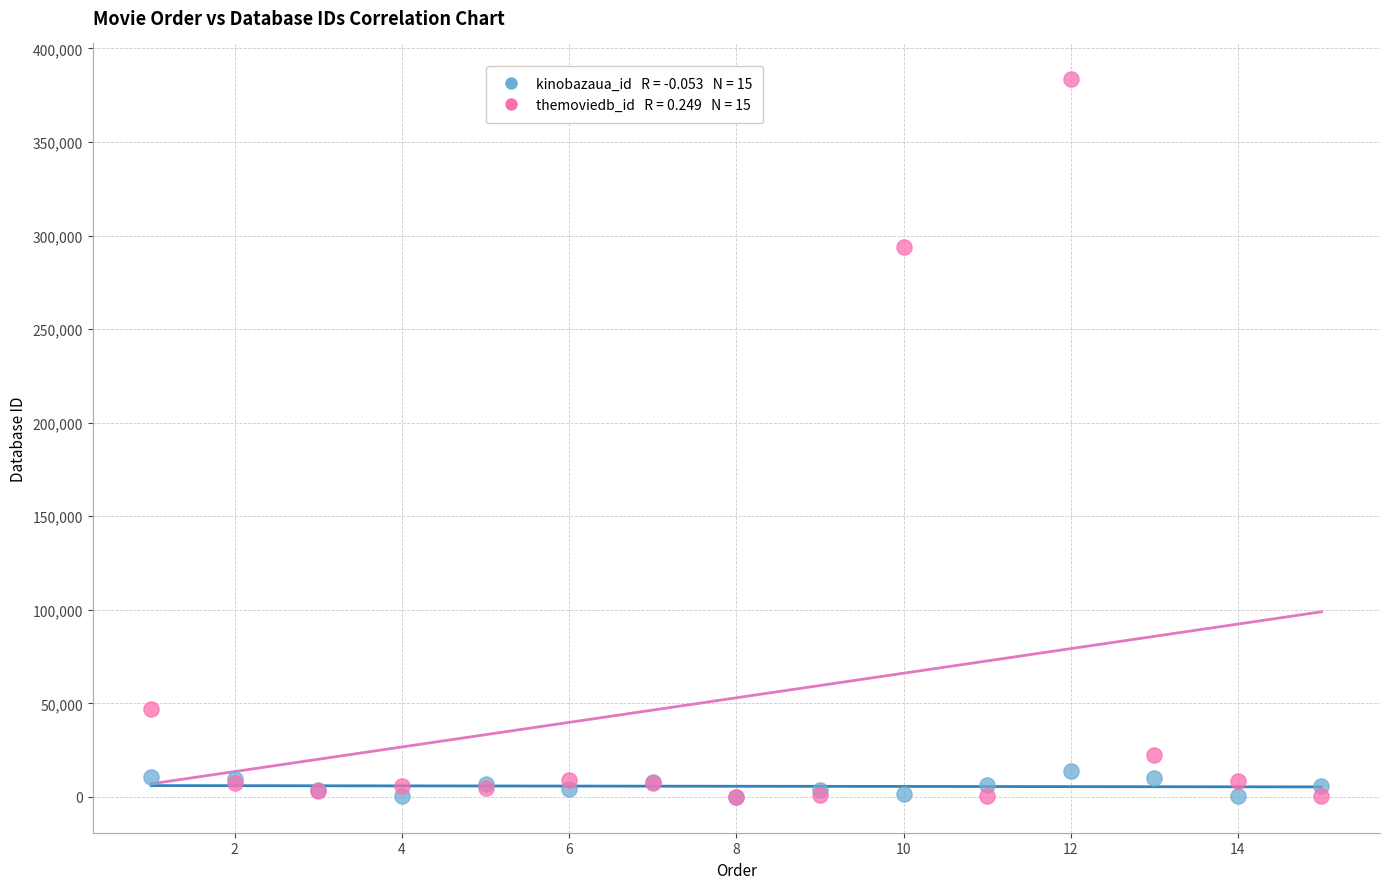

Across all series, what Y value is closest to 191772?

293660